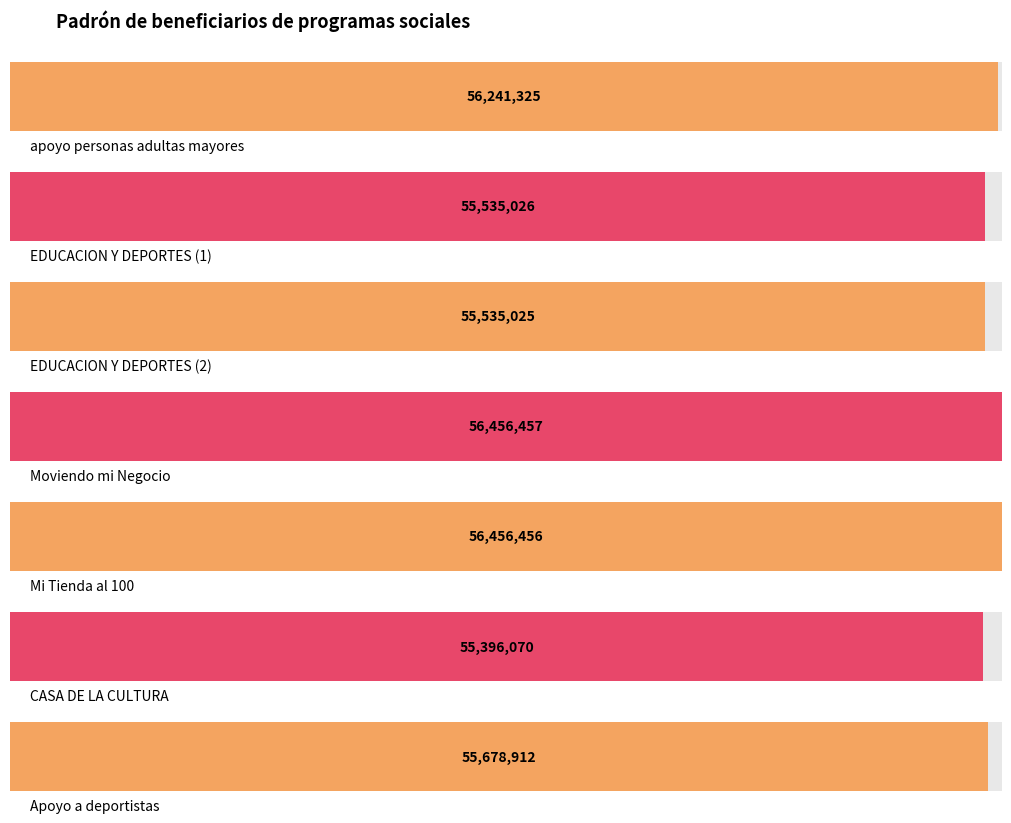

How many bars are there in total?

7